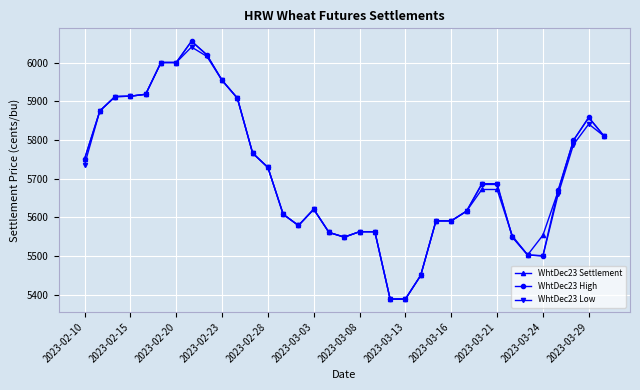

What is the minimum value for WhtDec23 High?

5389